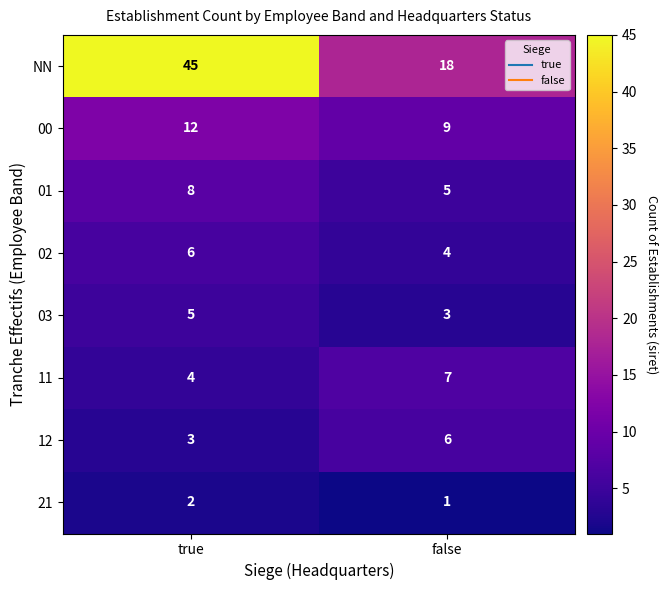

Where is 00 nearest to the value 10?

false